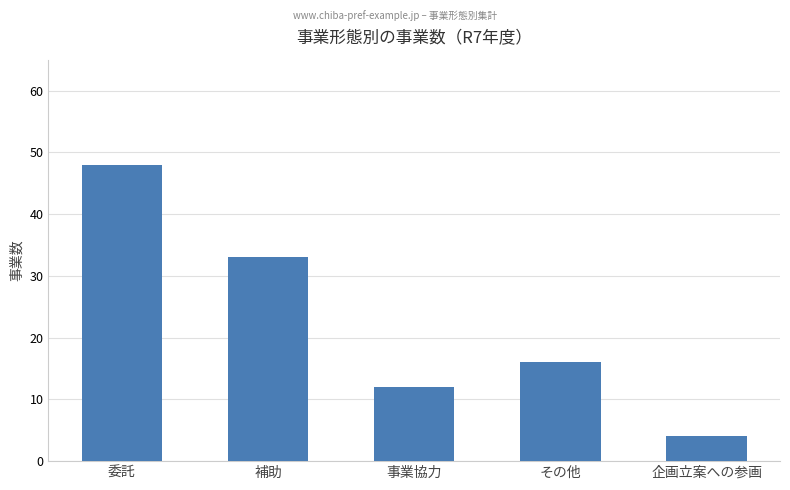

How many bars are there in total?

5